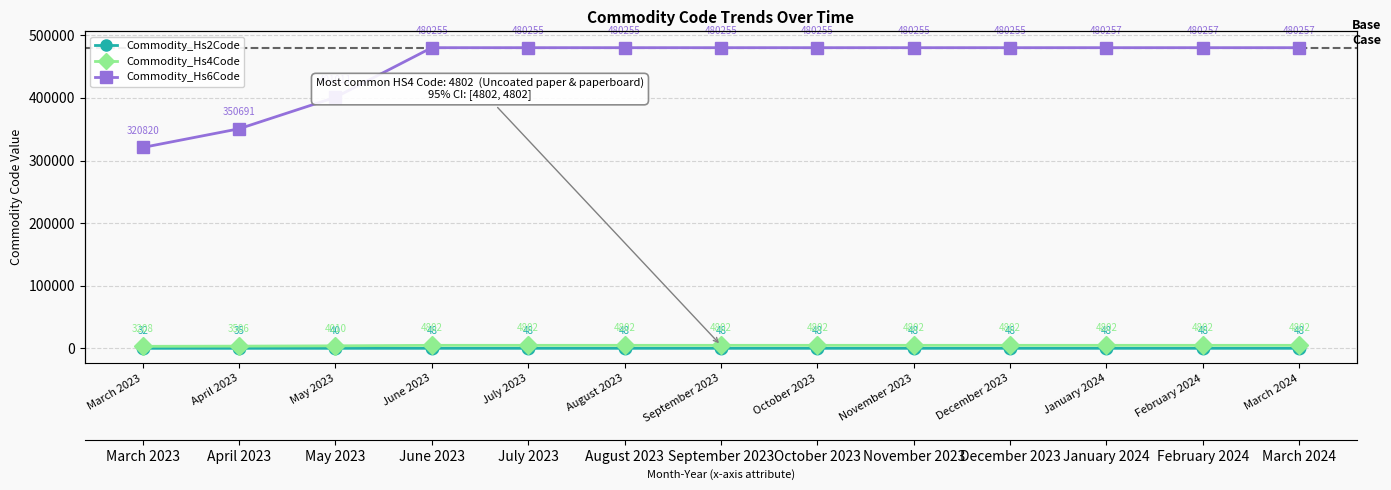

At how many categories does at least one series exceed 476707?

10